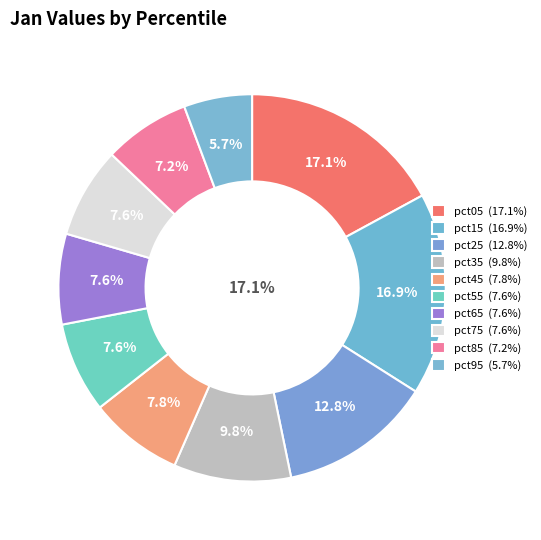

True or false: pct75 accounts for 14% of the total.

False